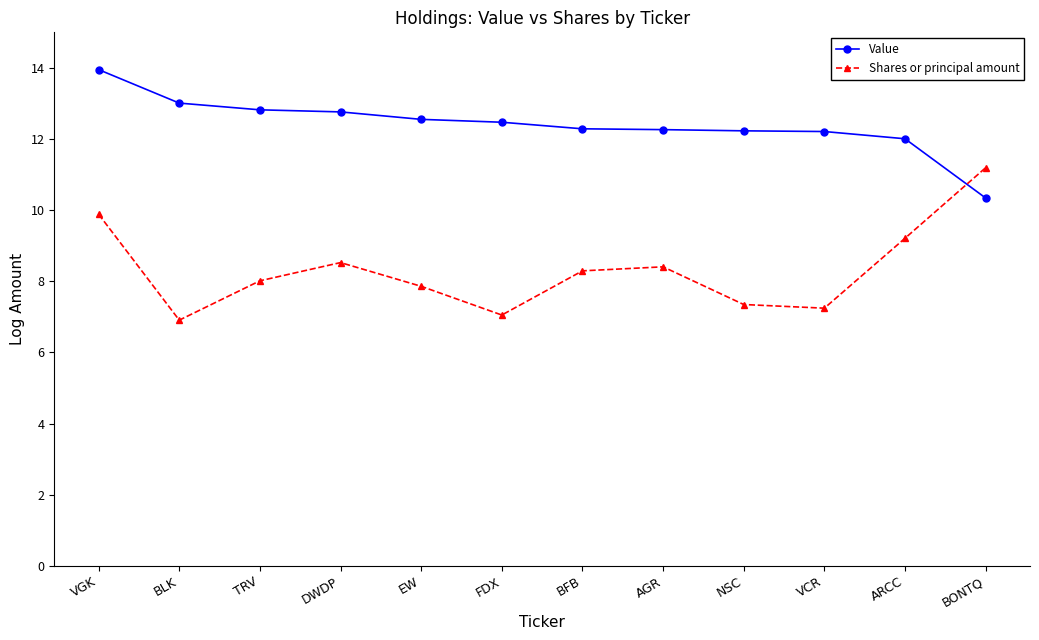

Which series has the largest total across all categories?

Value